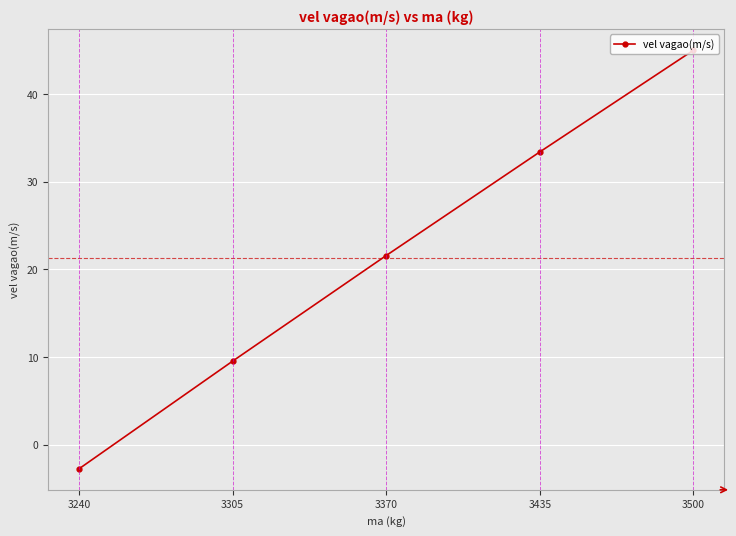

Rank the categories by value from lowest to highest.

3240, 3305, 3370, 3435, 3500